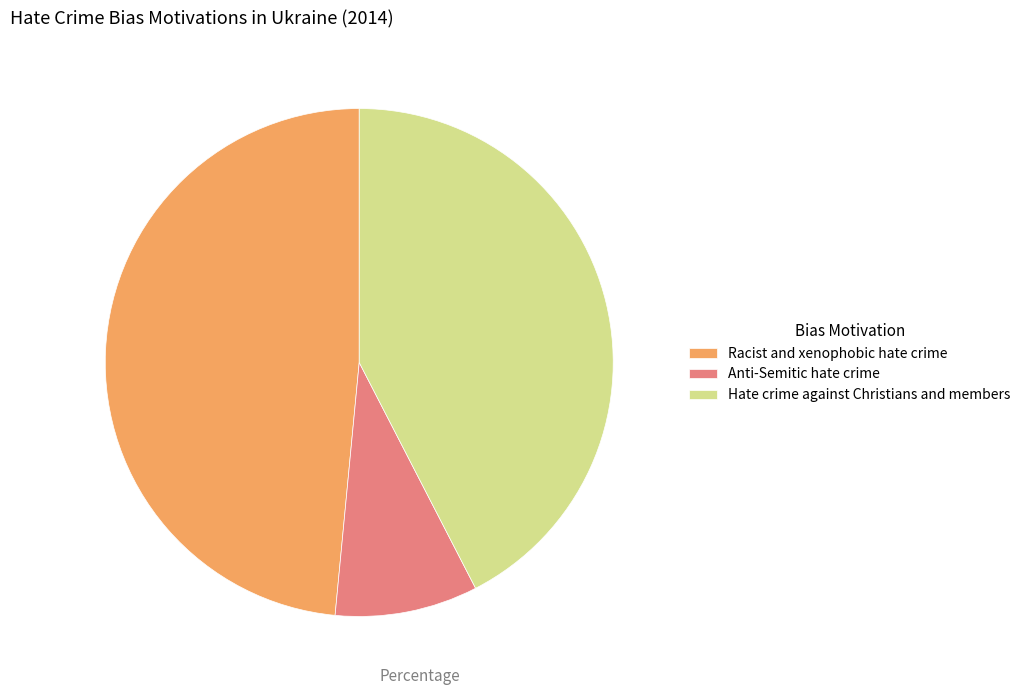

Count the number of slices in the pie.

3